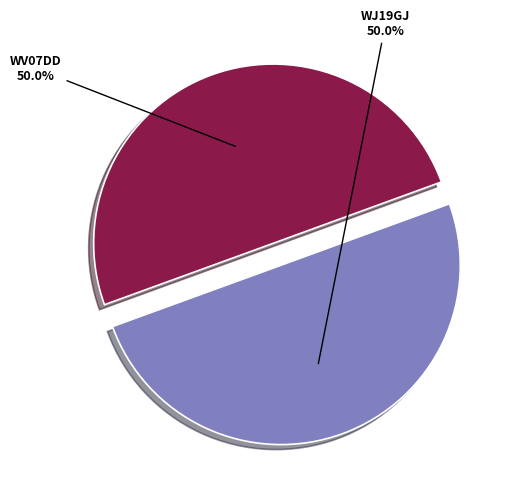

Approximately how many times larger is the value at WV07DD compared to WJ19GJ?

1.0